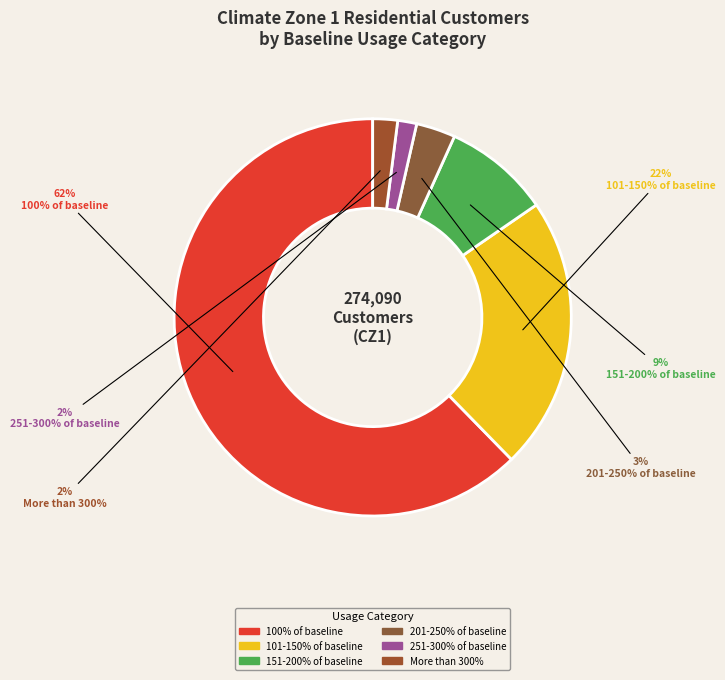

Does 101-150% of baseline represent more than half of the total?

No